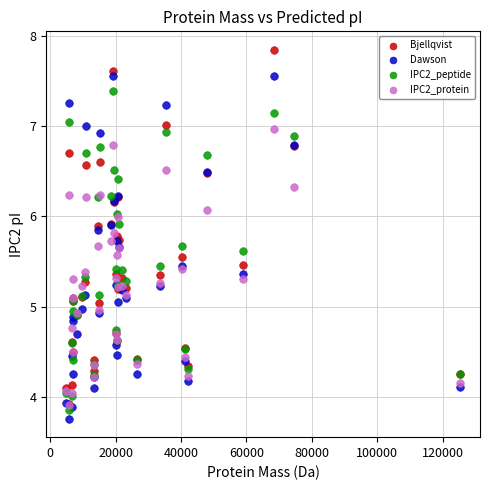

What are all the series names shown in the legend?

Bjellqvist, Dawson, IPC2_peptide, IPC2_protein